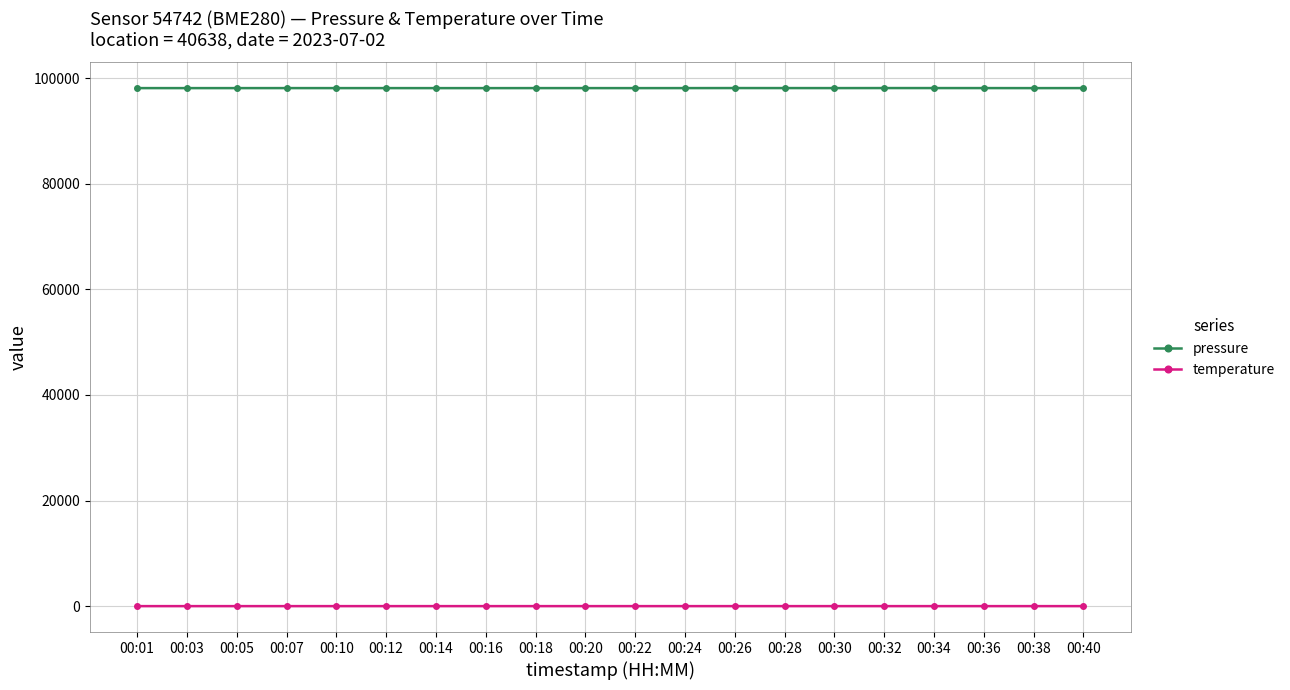

What is the sum of all pressure values?

1962171.5